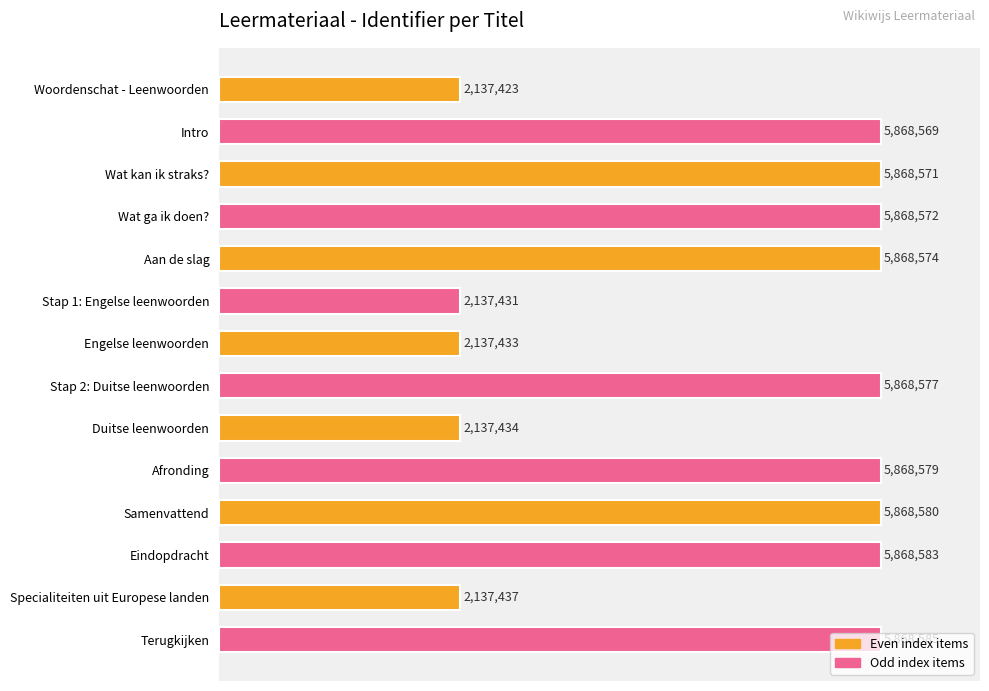

How many bars are there in total?

14